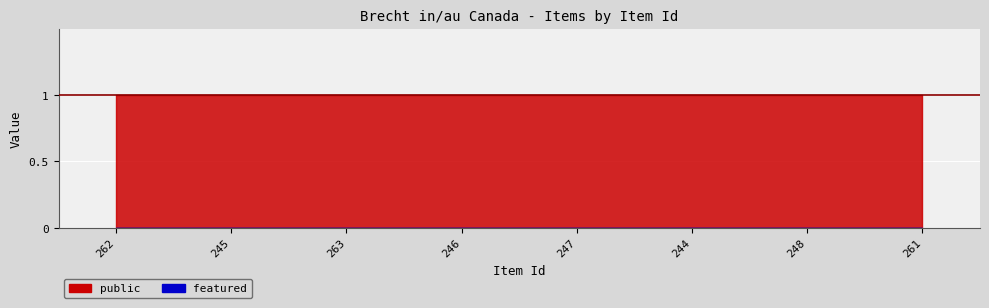

Reading right to left, transcribe all the data shown in this chart.

public: 1	1	1	1	1	1	1	1
featured: 0	0	0	0	0	0	0	0